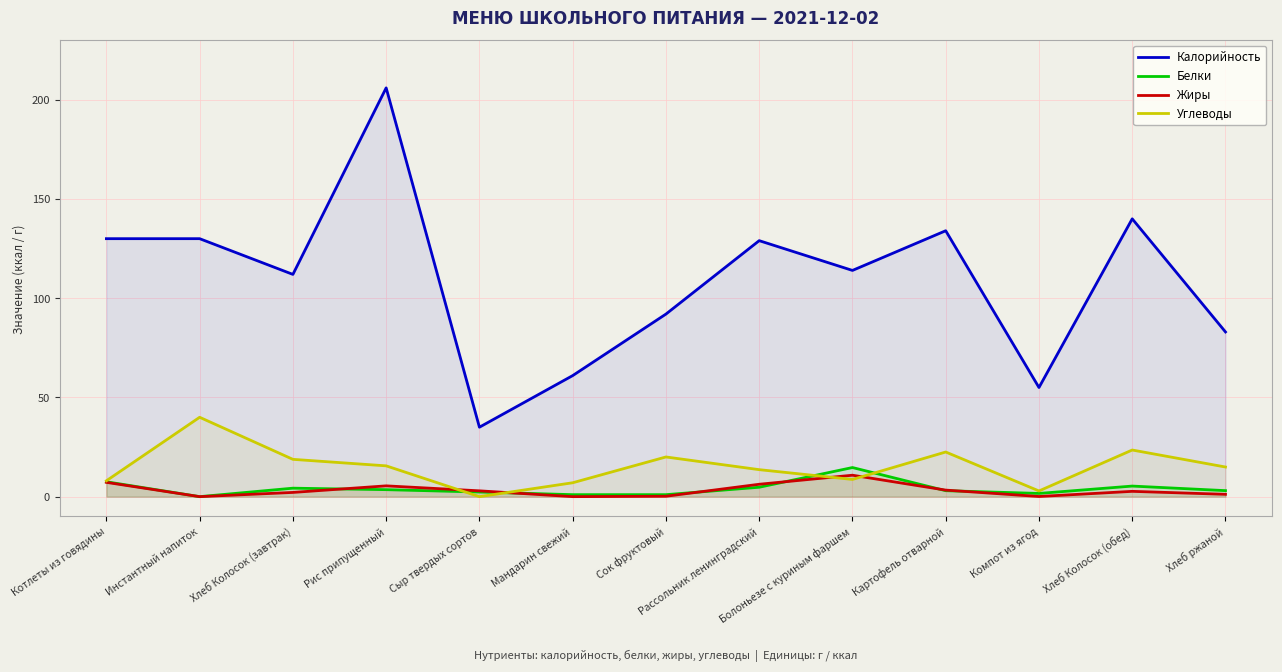

Which series changed the most between Болоньезе с куриным фаршем and Хлеб ржаной?

Калорийность